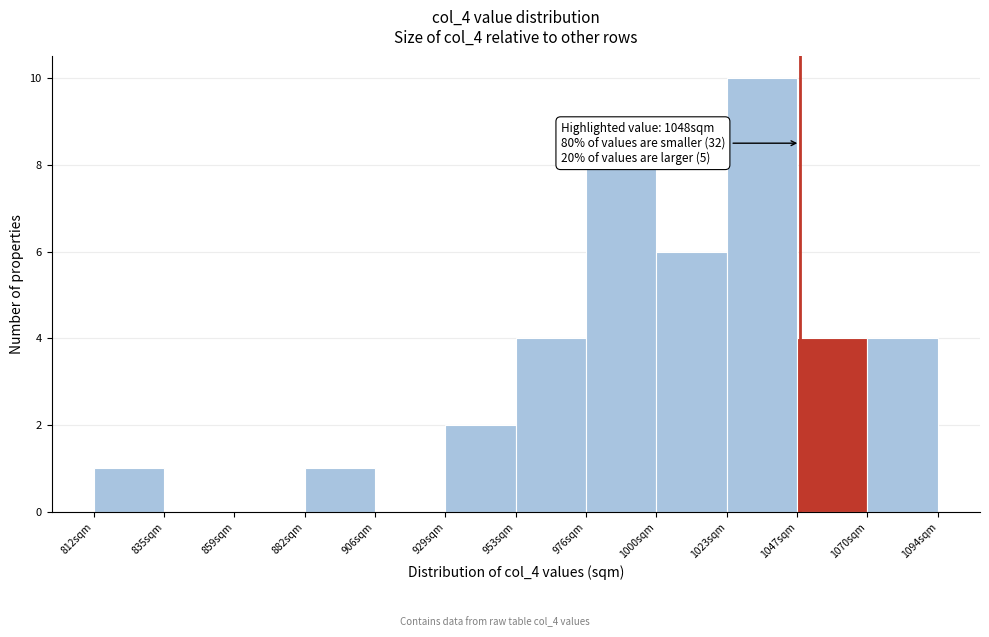

Over which range of the x-axis is the bar tallest?

1023.5 to 1047.0